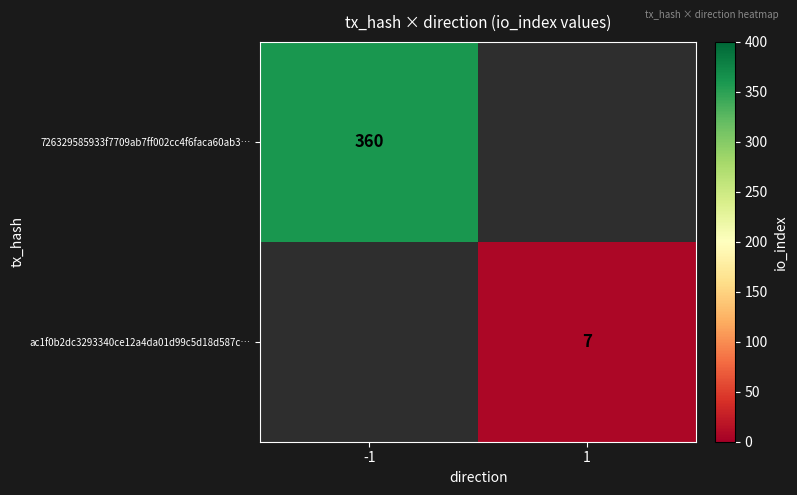

Is it true that ac1f0b2dc3293340ce12a4da01d99c5d18d587c… equals 10.5 at 1?

False